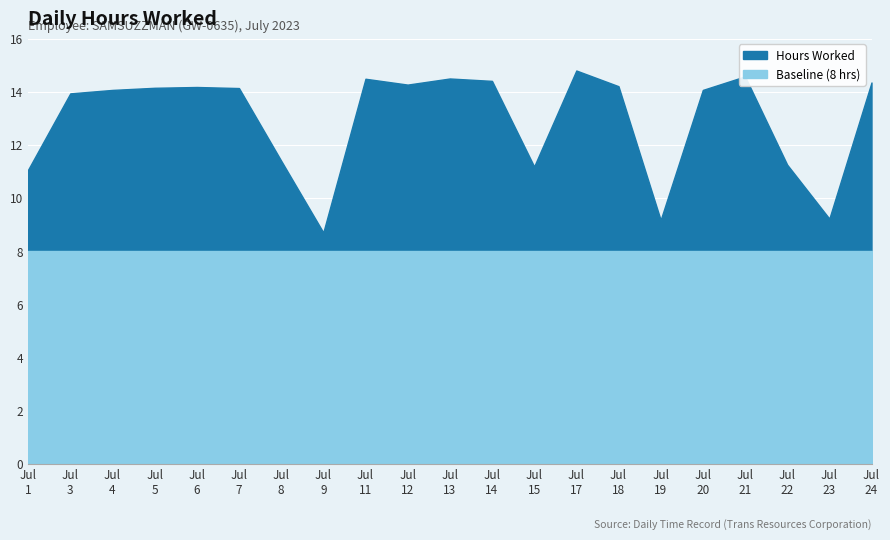

Where is the first local minimum?

Jul 9